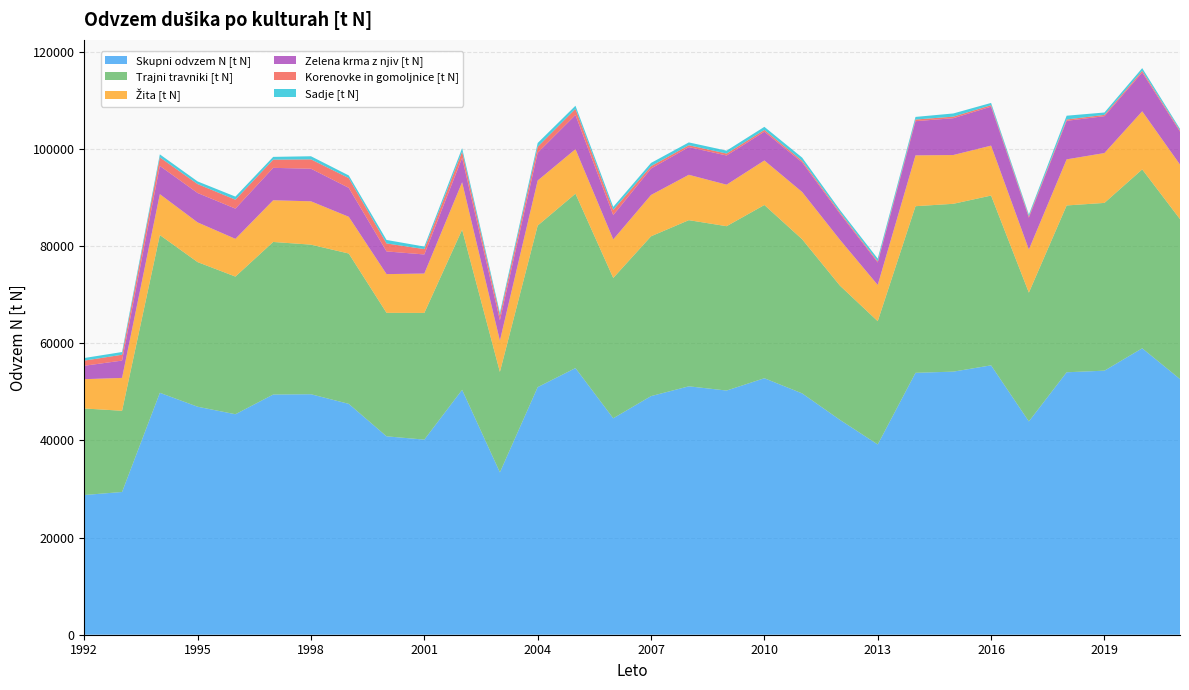

Reading left to right, extract all data points from this chart.

Skupni odvzem N [t N]: 1992=28752.0	1993=29376.1	1994=49789.4	1995=46921.3	1996=45376.2	1997=49428.2	1998=49491.8	1999=47511.1	2000=40831.5	2001=40152.4	2002=50404.5	2003=33416.4	2004=50951.8	2005=54875.4	2006=44545.7	2007=49106.6	2008=51120.8	2009=50252.7	2010=52784.9	2011=49663.6	2012=44216.1	2013=39155.5	2014=53897.8	2015=54144.9	2016=55437.1	2017=43897.5	2018=54011.7	2019=54342.3	2020=58947.4	2021=52615.9
Trajni travniki [t N]: 1992=17811.3	1993=16712.2	1994=32460.0	1995=29760.9	1996=28330.2	1997=31401.8	1998=30783.5	1999=30940.3	2000=25411.7	2001=26073.3	2002=32957.6	2003=20670.4	2004=33251.6	2005=35890.0	2006=28877.2	2007=32889.3	2008=34194.8	2009=33822.1	2010=35652.0	2011=31718.7	2012=27622.2	2013=25371.3	2014=34293.0	2015=34536.7	2016=34941.9	2017=26502.4	2018=34331.2	2019=34525.0	2020=36817.8	2021=32918.7
Žita [t N]: 1992=6028.0	1993=6762.4	1994=8416.8	1995=8170.1	1996=7762.4	1997=8578.9	1998=8919.4	1999=7557.3	2000=7968.0	2001=8103.0	2002=9754.3	2003=6432.2	2004=9267.4	2005=9153.8	2006=7933.8	2007=8501.9	2008=9335.8	2009=8542.1	2010=9161.2	2011=9726.9	2012=9440.8	2013=7449.1	2014=10456.8	2015=10039.8	2016=10275.8	2017=8871.9	2018=9483.9	2019=10259.2	2020=11954.6	2021=11217.0
Zelena krma z njiv [t N]: 1992=2760.1	1993=3565.8	1994=5815.3	1995=6051.2	1996=6223.4	1997=6673.3	1998=6709.2	1999=5960.4	2000=4673.6	2001=3928.5	2002=5019.0	2003=4189.7	2004=5722.6	2005=7038.8	2006=5004.8	2007=5440.4	2008=5703.0	2009=6006.7	2010=5929.5	2011=6096.1	2012=5379.0	2013=4634.0	2014=7037.7	2015=7578.4	2016=8026.0	2017=6573.3	2018=7932.3	2019=7589.8	2020=7994.1	2021=6781.2
Korenovke in gomoljnice [t N]: 1992=1060.3	1993=1204.0	1994=1754.9	1995=1834.9	1996=1840.7	1997=1683.0	1998=1922.5	1999=2007.1	2000=1640.7	2001=1101.5	2002=1286.0	2003=973.8	2004=1223.4	2005=1256.2	2006=1059.7	2007=491.8	2008=380.4	2009=401.0	2010=366.6	2011=345.0	2012=290.2	2013=235.1	2014=339.6	2015=319.5	2016=300.3	2017=278.2	2018=276.9	2019=265.4	2020=344.5	2021=247.5
Sadje [t N]: 1992=534.7	1993=559.4	1994=621.5	1995=547.2	1996=632.4	1997=575.5	1998=640.8	1999=543.4	2000=716.0	2001=521.2	2002=714.7	2003=571.5	2004=777.9	2005=648.9	2006=628.1	2007=662.4	2008=582.8	2009=598.0	2010=628.3	2011=640.0	2012=460.3	2013=561.5	2014=538.1	2015=655.7	2016=462.3	2017=345.0	2018=775.9	2019=489.9	2020=545.7	2021=312.7